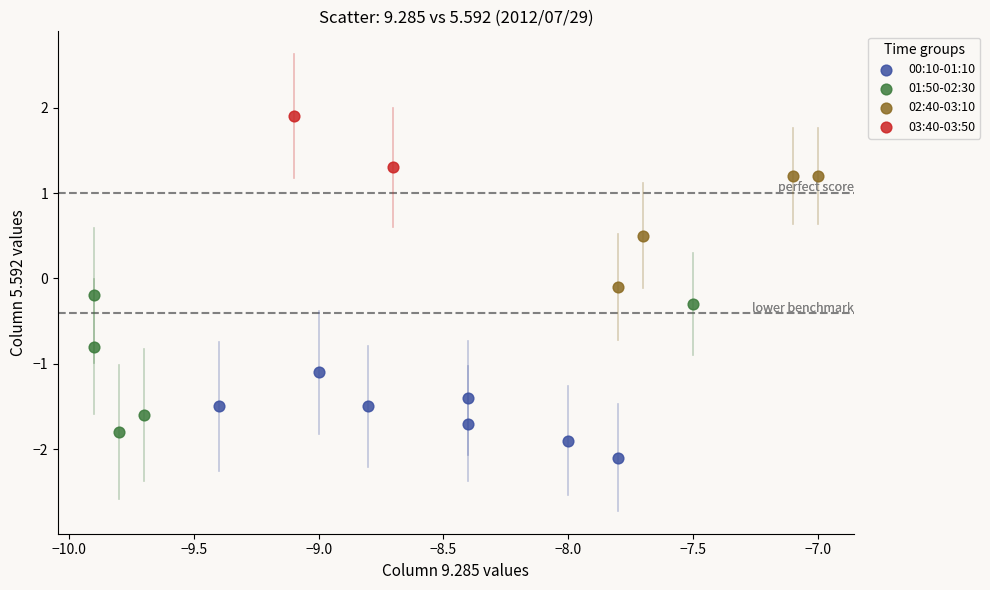

Which series has the largest Y range (max minus min)?

01:50-02:30